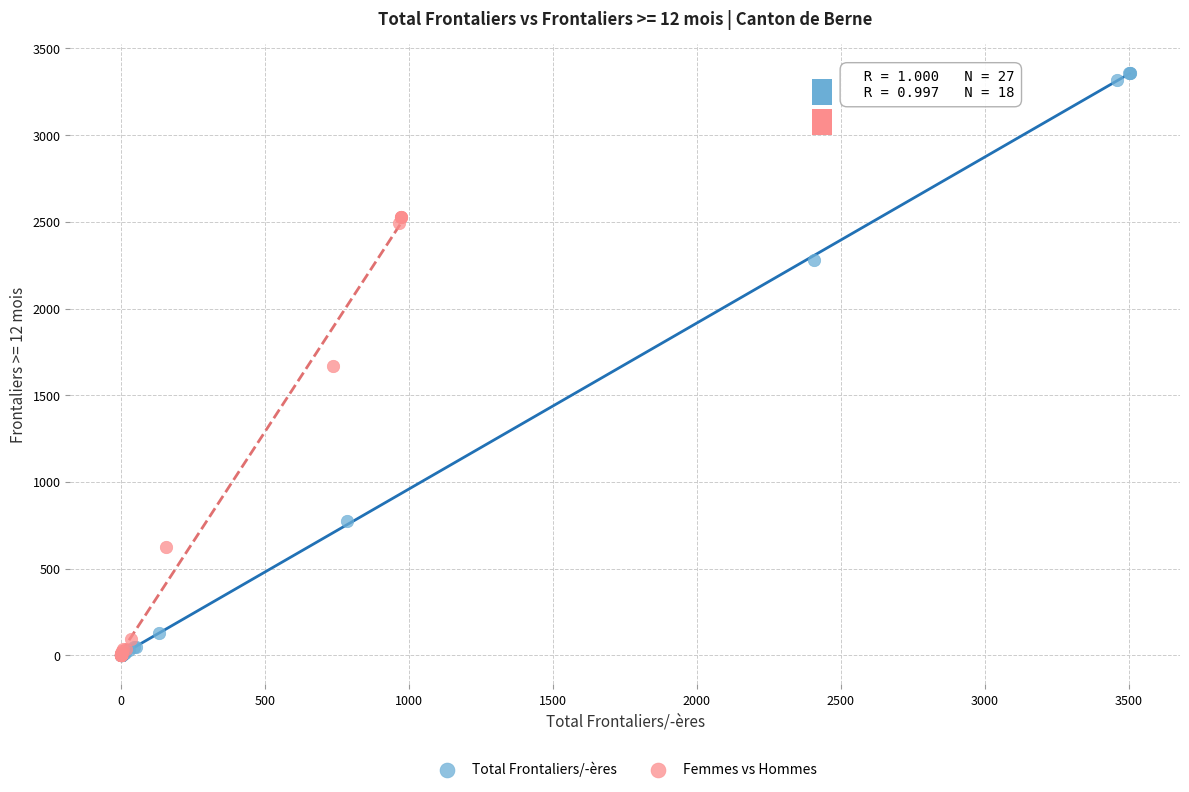

Which series reaches the maximum Y coordinate?

Total Frontaliers/-ères